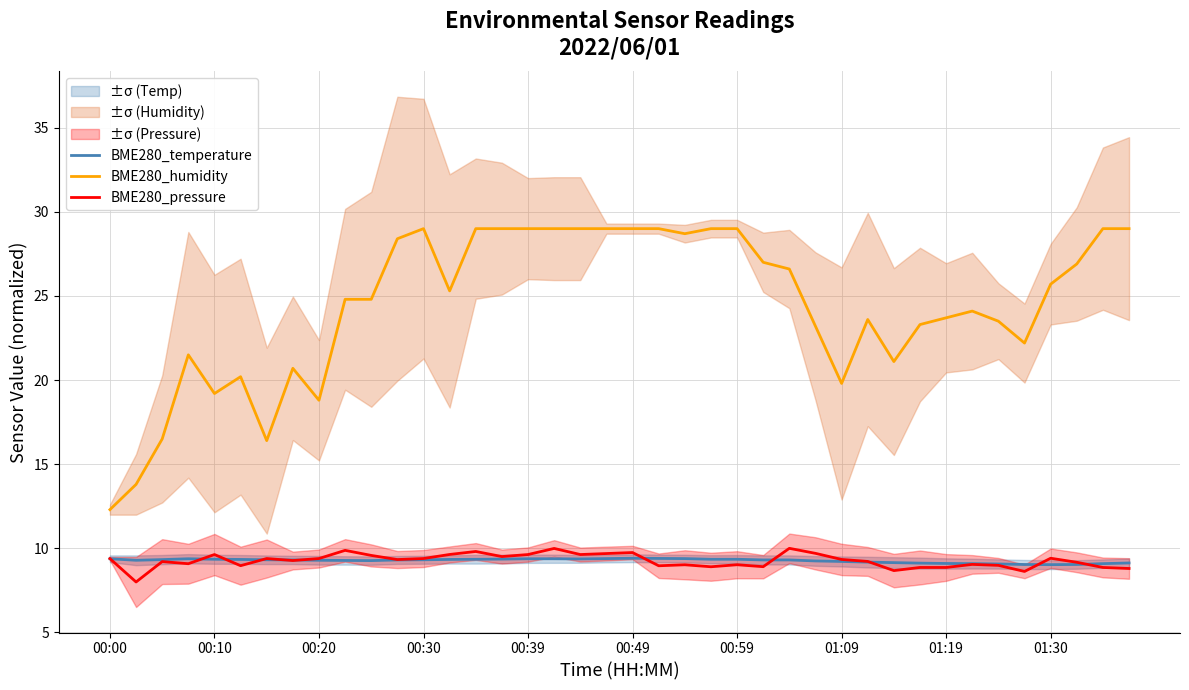

Which series has the widest spread of values?

BME280_humidity